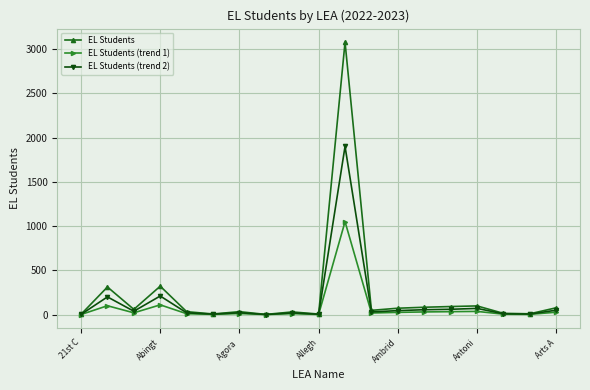

What is the greatest value displayed?

3078